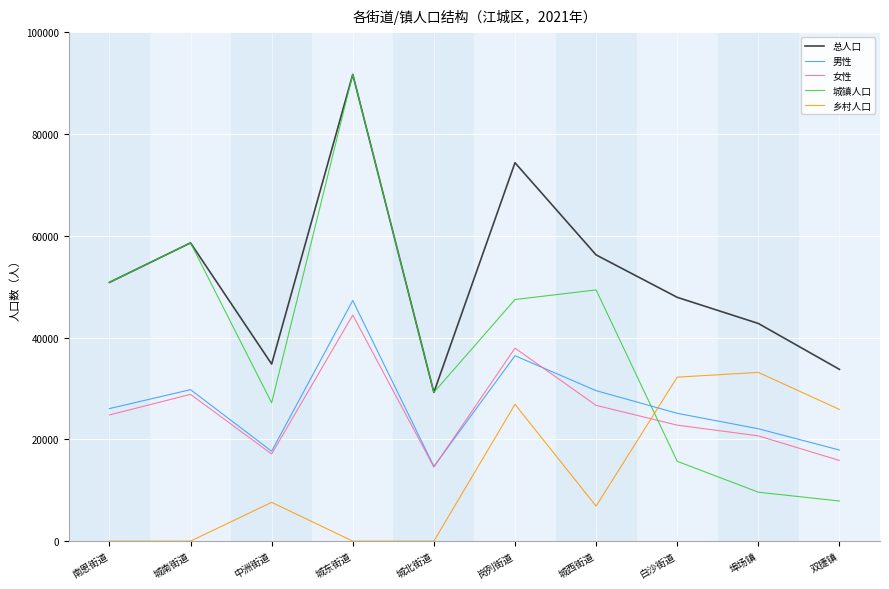

What is the difference between the highest and lowest values at 岗列街道?

47479